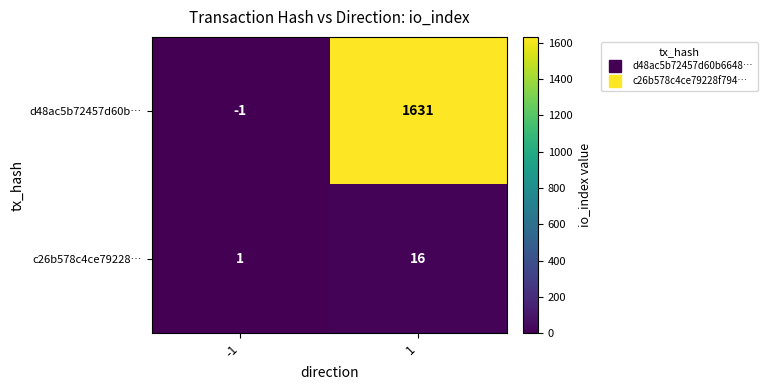

Which series has the largest range (max minus min)?

d48ac5b72457d60b…